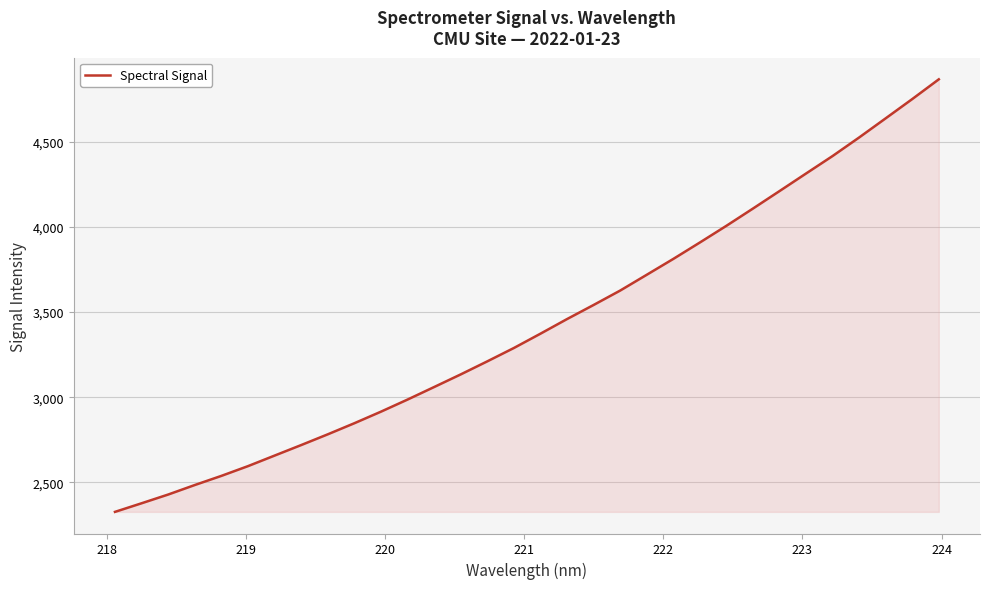

What is the smallest value displayed?

2325.8